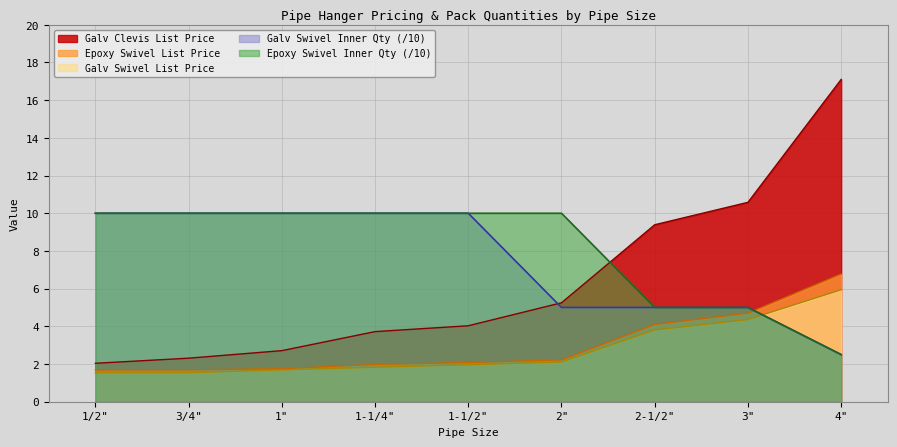

Rank the series at 3/4" from lowest to highest value.

Galv Swivel List Price, Epoxy Swivel List Price, Galv Clevis List Price, Galv Swivel Inner Qty, Epoxy Swivel Inner Qty